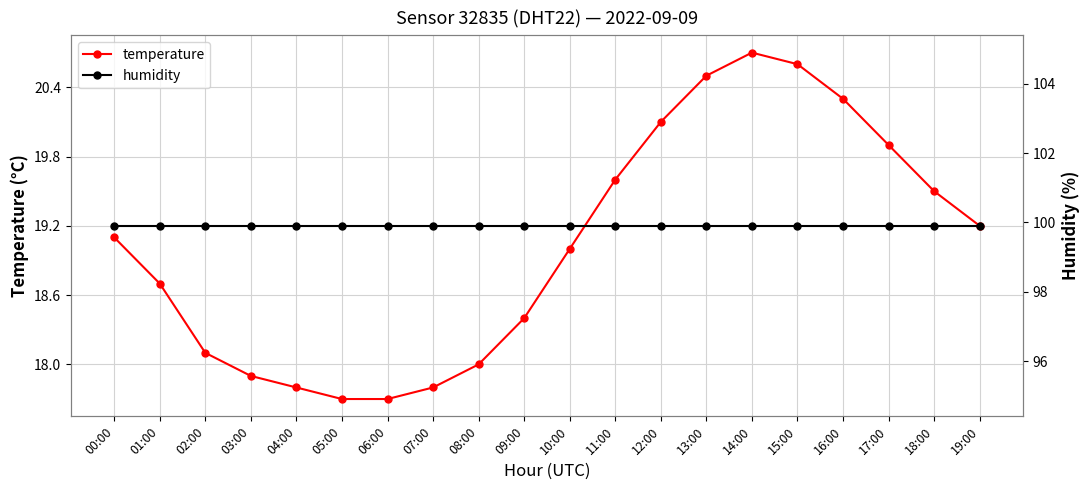

List the labels in order of humidity value, largest first.

00:00, 01:00, 02:00, 03:00, 04:00, 05:00, 06:00, 07:00, 08:00, 09:00, 10:00, 11:00, 12:00, 13:00, 14:00, 15:00, 16:00, 17:00, 18:00, 19:00